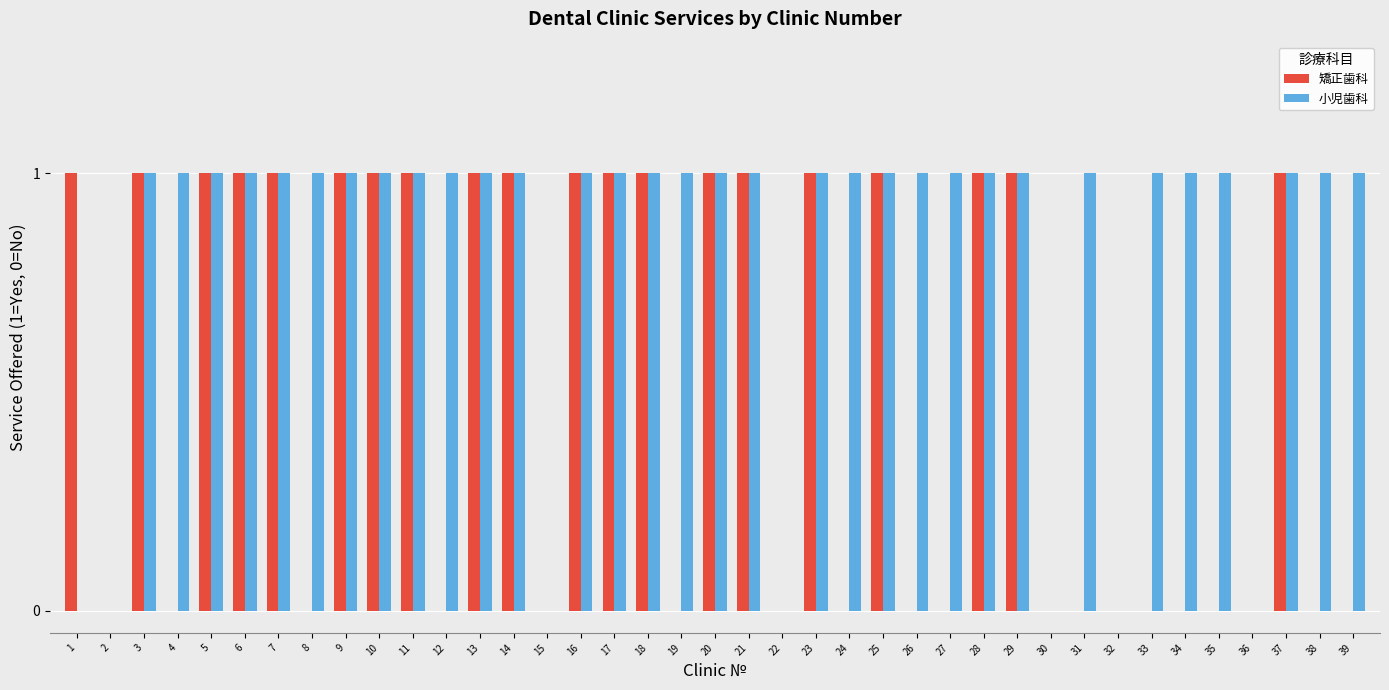

Between 15 and 38, which series saw the biggest shift?

小児歯科